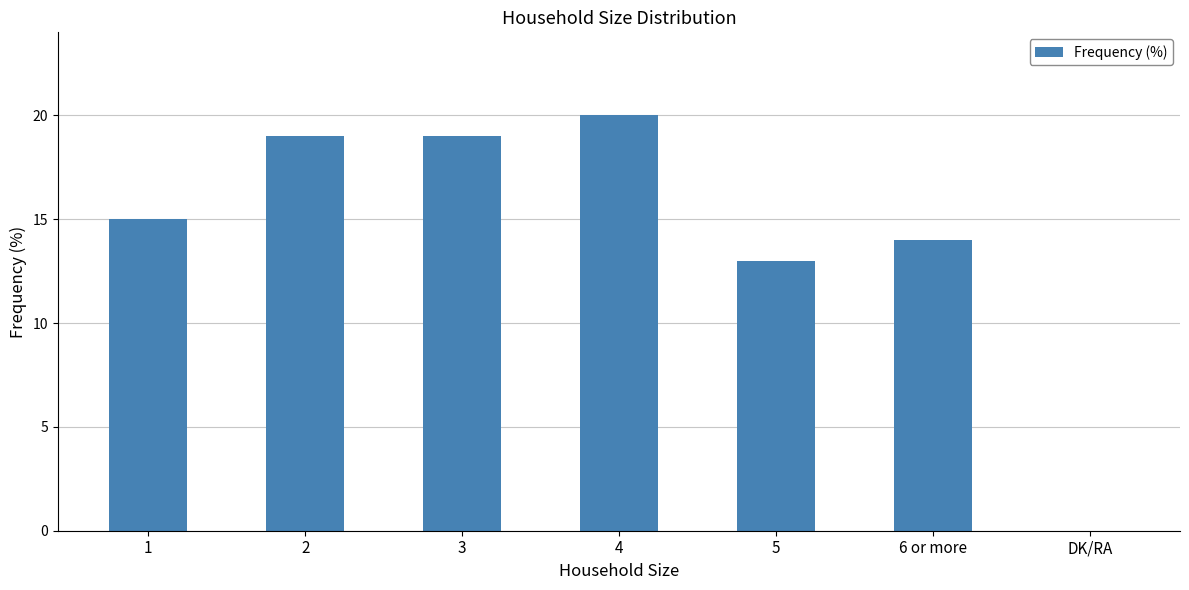

Read the value at 1, to the nearest 5.

15